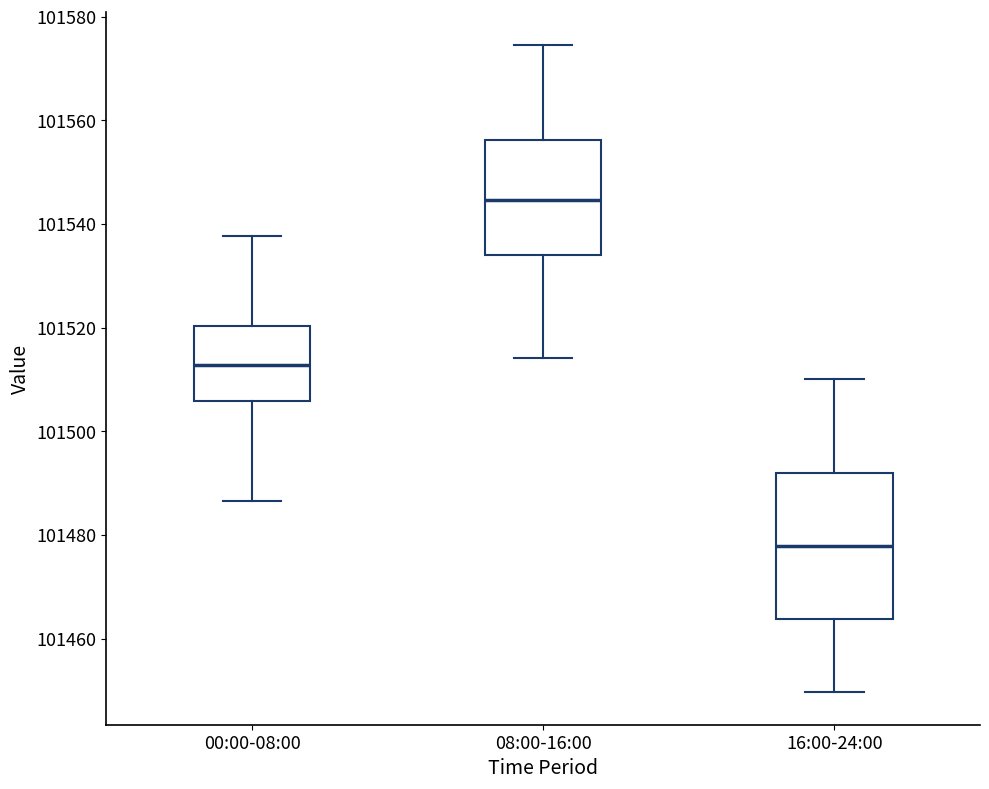

Comparing the boxes themselves (not the whiskers), which one is the tallest?

16:00-24:00